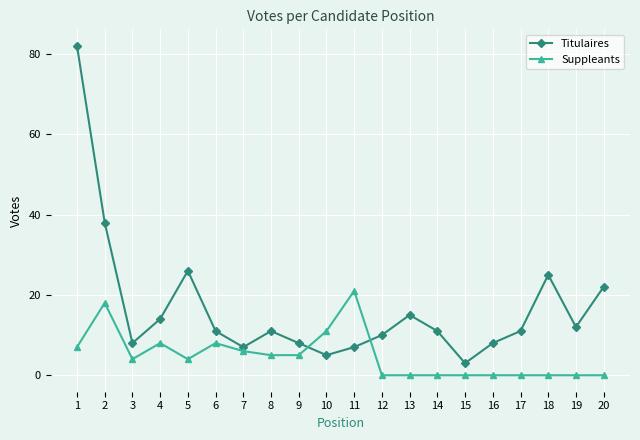

What is the value of the Titulaires point at the 12th from the left?

10